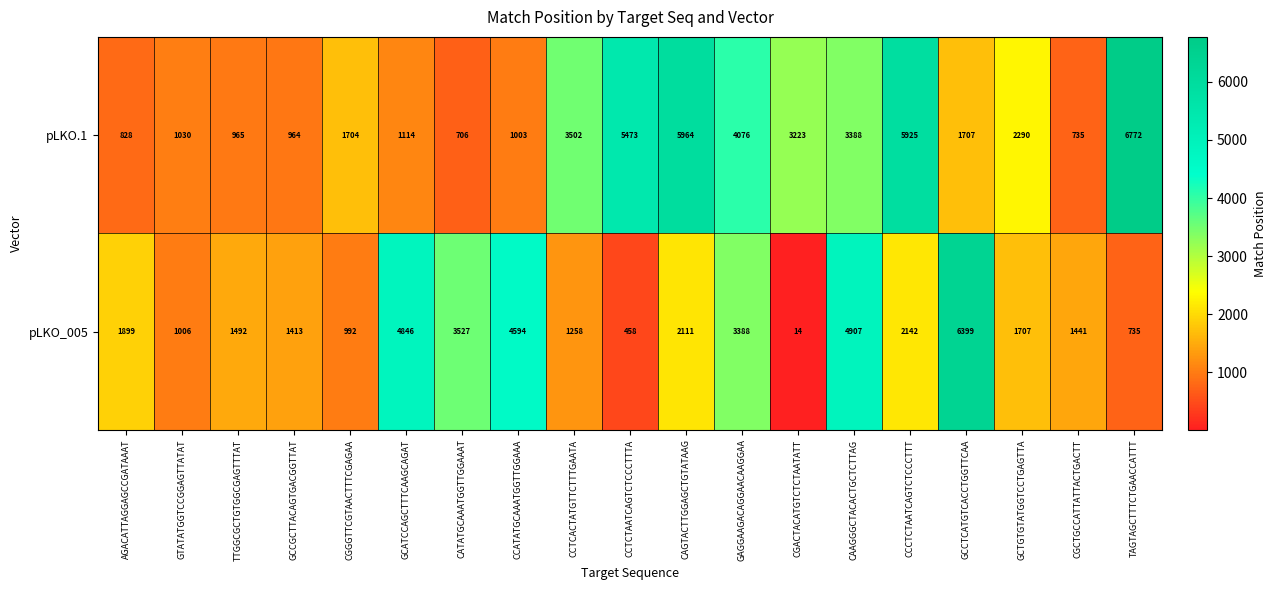

How many distinct data groups are displayed?

2